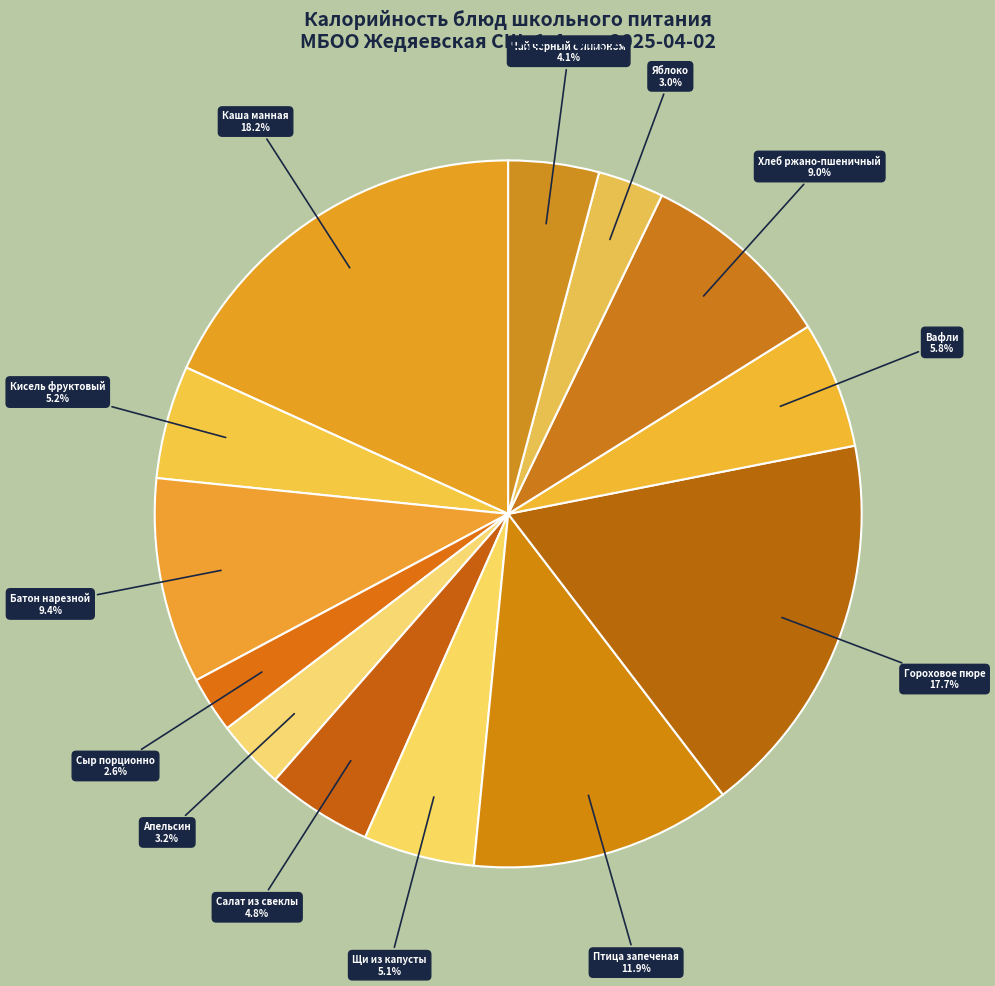

What percentage is the Кисель фруктовый slice, to the nearest percent?

5%